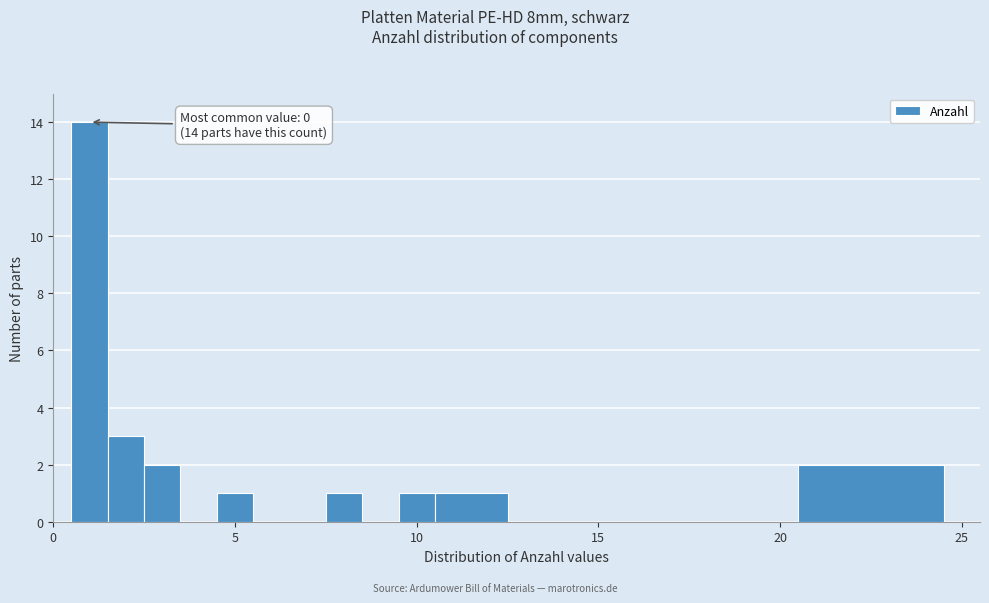

Read against the x-axis, roughly where is the centre of the tallest bar?

1.0